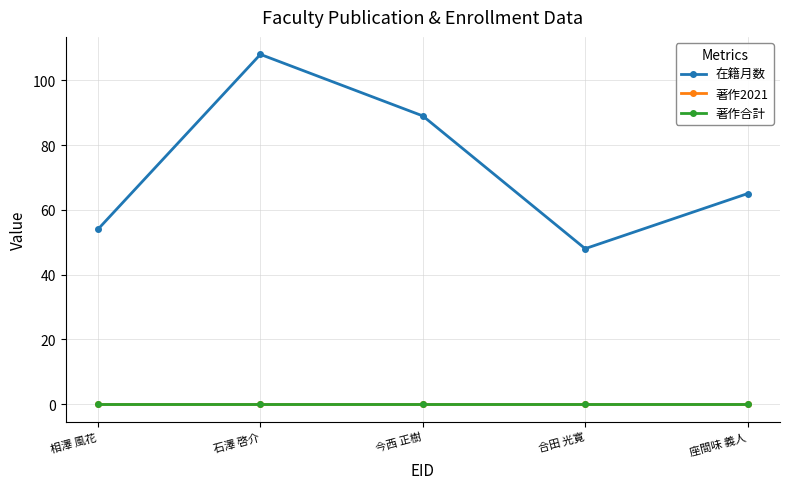

What is the sum of all 在籍月数 values?

364